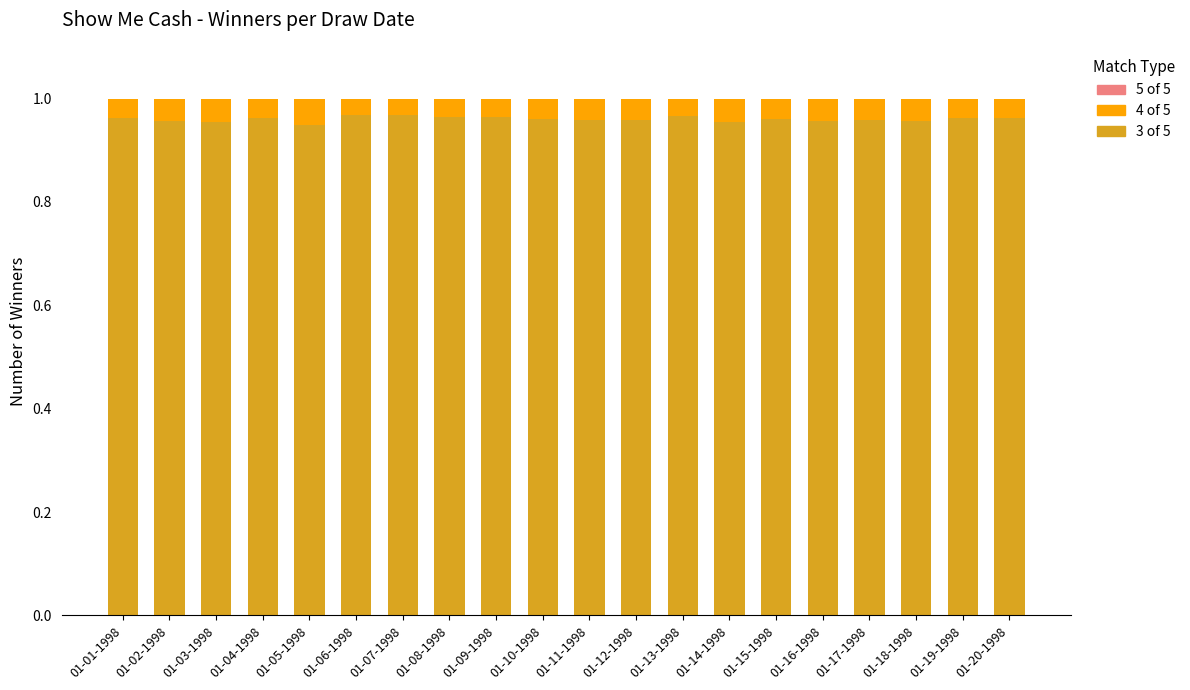

The 3 of 5 series shows 0.2 at 01-03-1998. True or false?

False